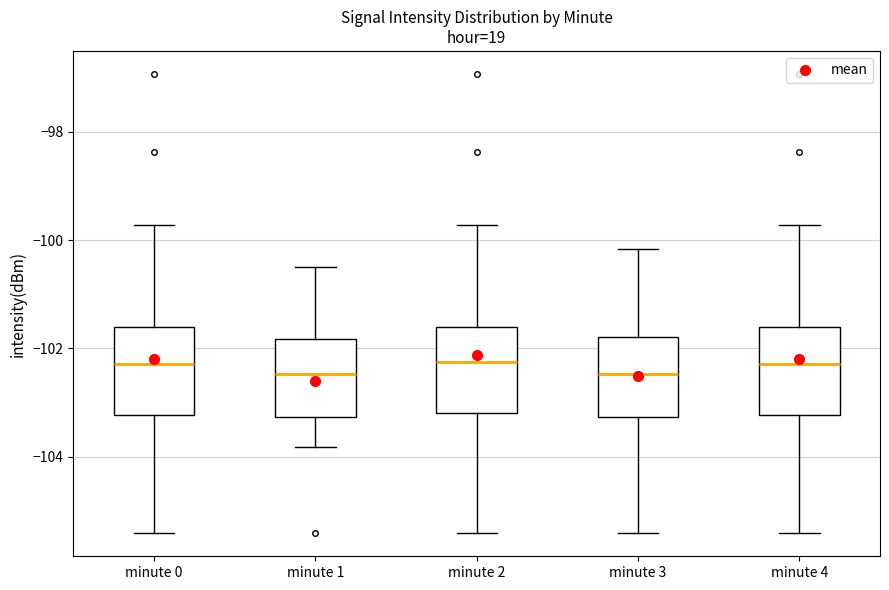

Where is the upper edge of the box for minute 4 on the y-axis? The values are not printed on the chart, so give them approximately, as read against the axis.

-101.6